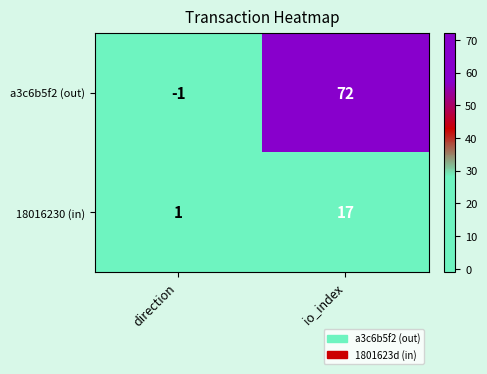

What is the sum of all a3c6b5f2 (out) values?

71